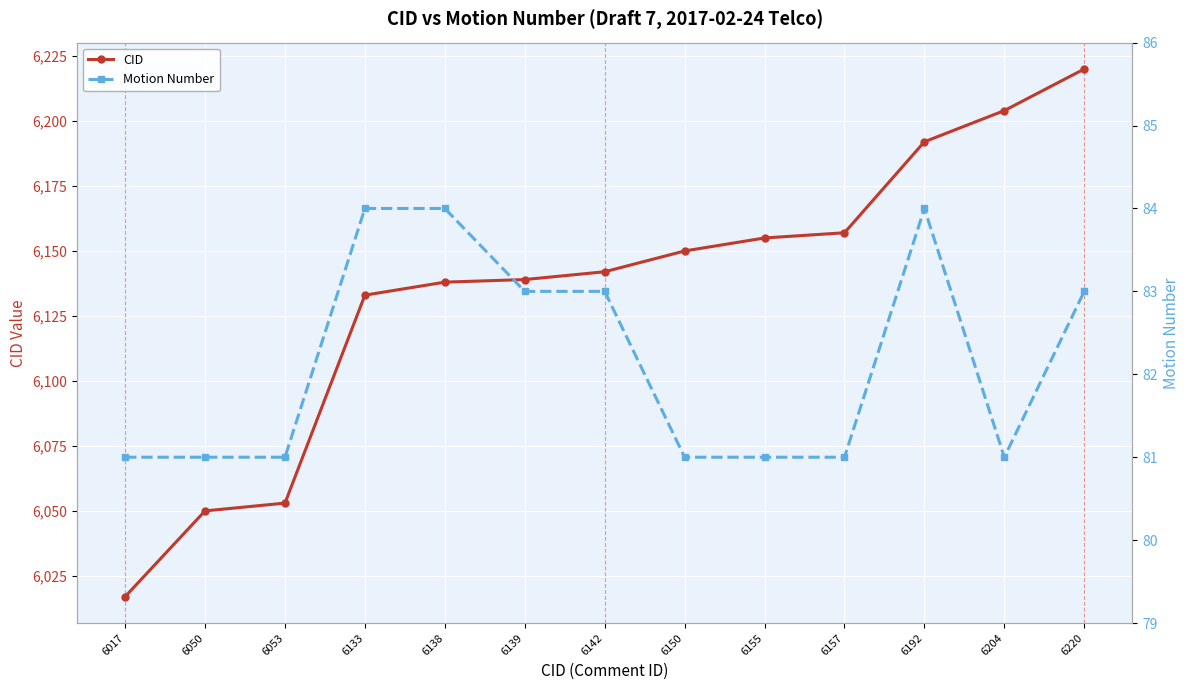

Is the value of Motion Number at 6053 greater than the value of CID at 6017?

No